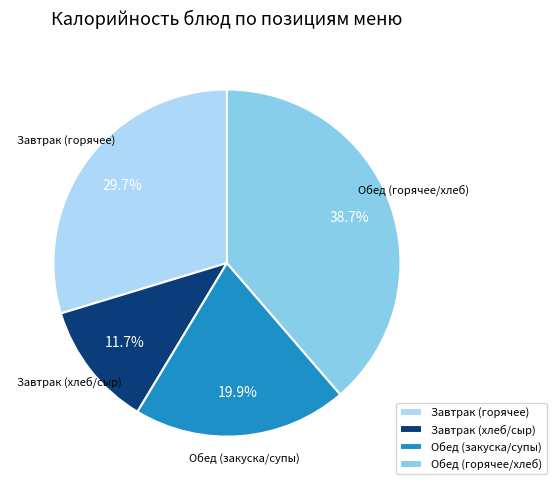

Count the number of slices in the pie.

4